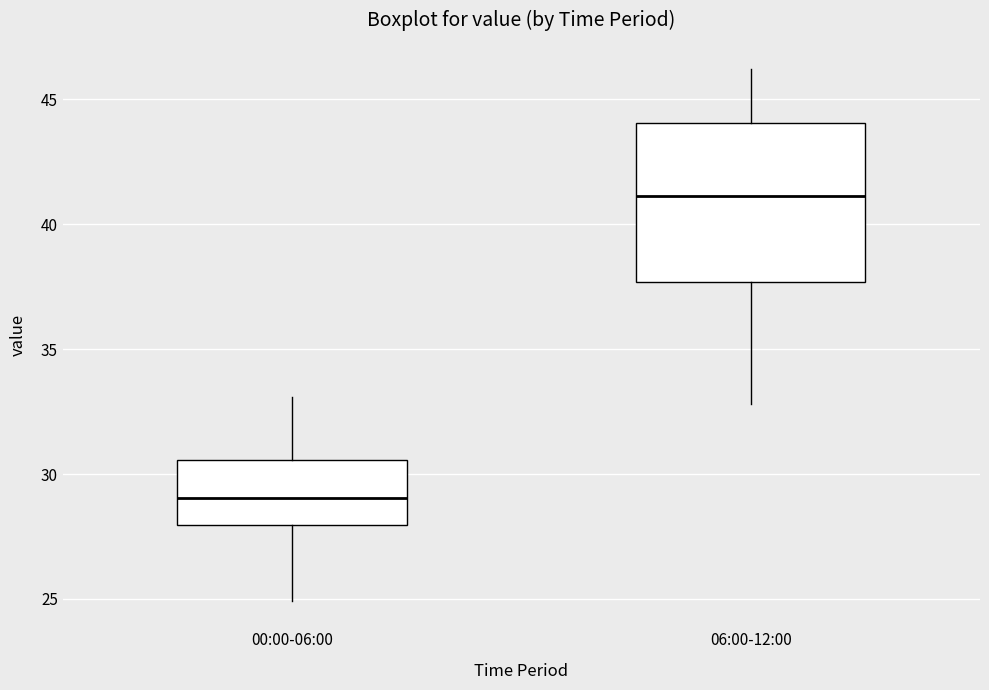

Which box's median line is the highest?

06:00-12:00